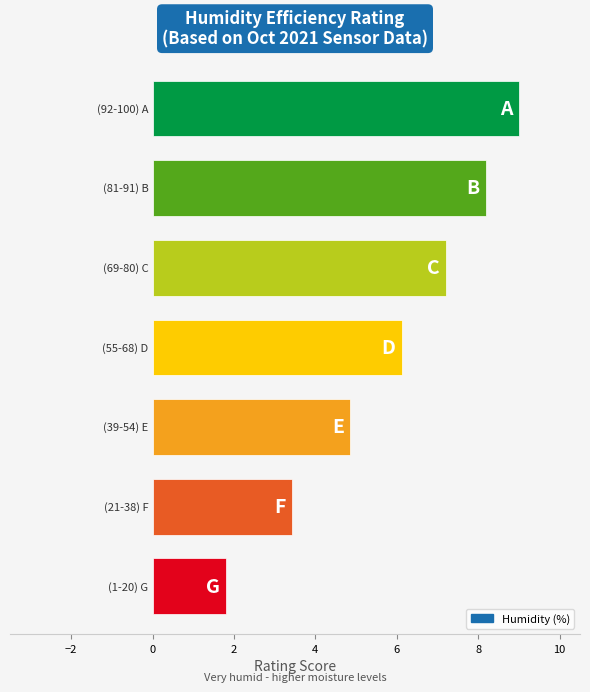

Reading top to bottom, list all the values displayed in this chart.

9.0	8.2	7.2	6.1	4.9	3.4	1.8